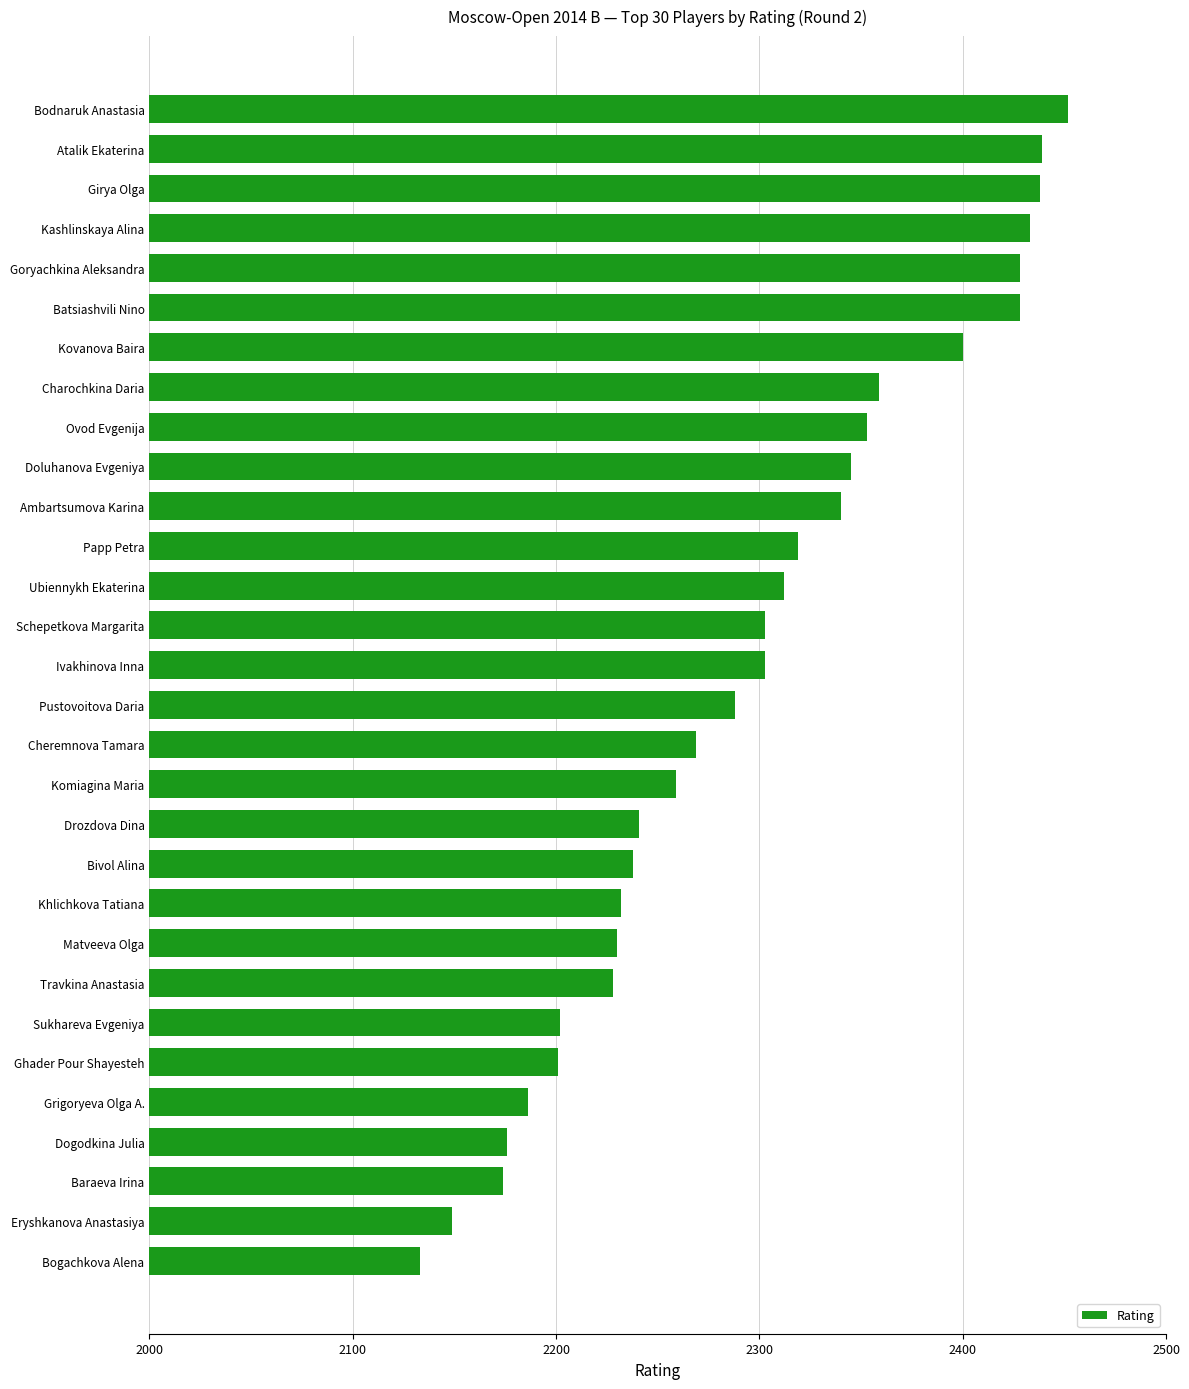

What is the smallest value displayed?

2133